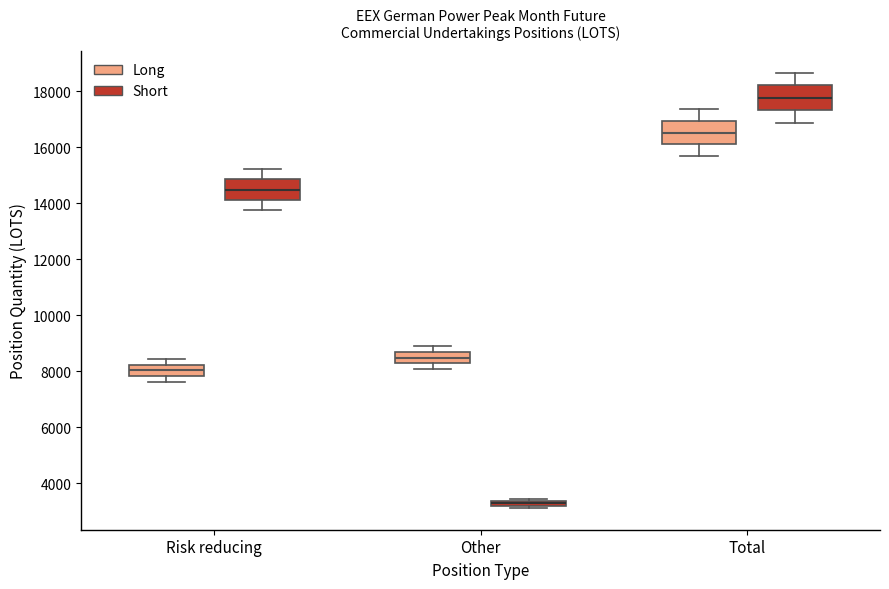

Where does the upper whisker of the box for Total (Long) end on the y-axis? The values are not printed on the chart, so give them approximately, as read against the axis.

17400